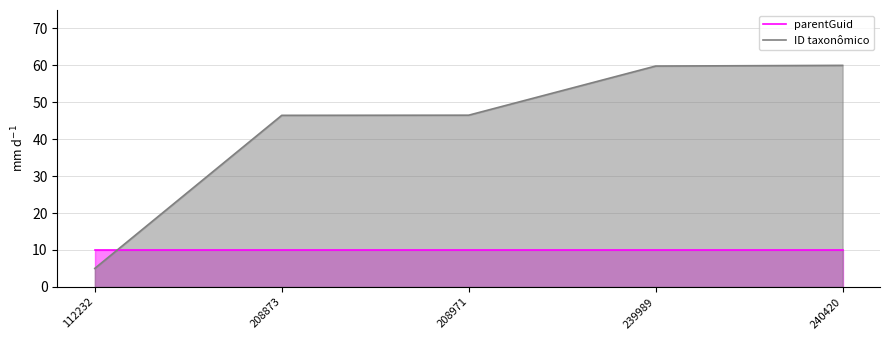

What is the total value across all series at 240420?

70.0